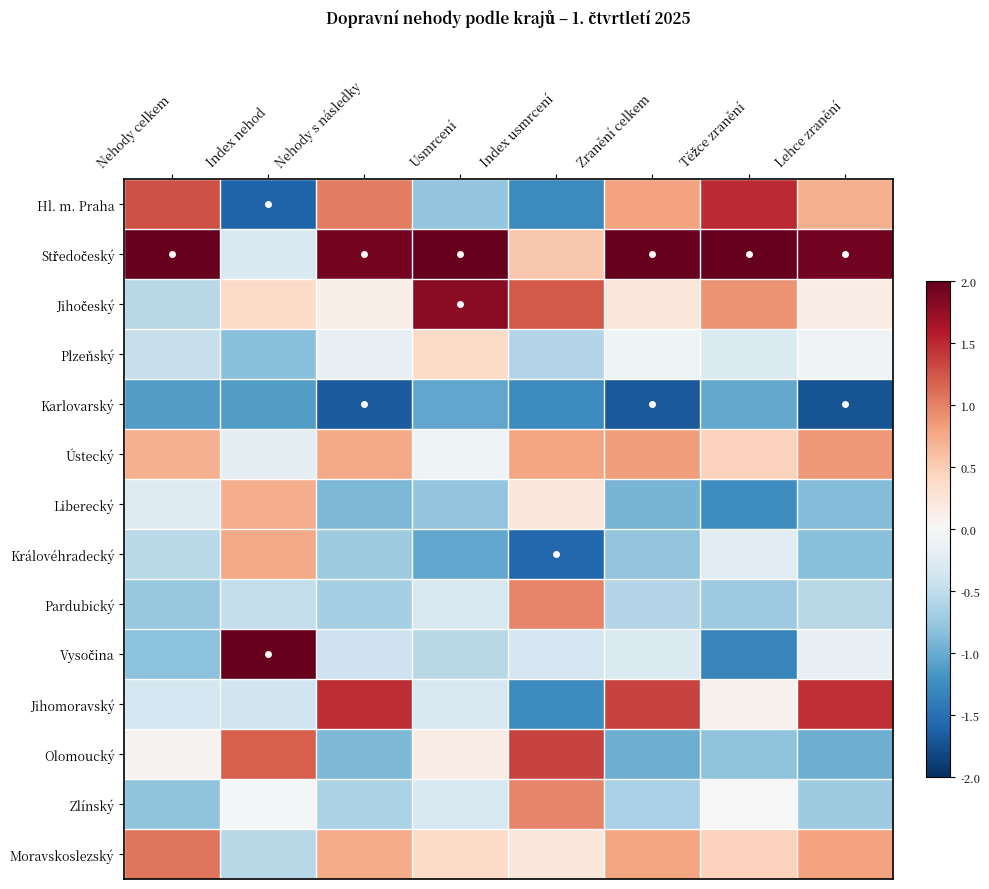

How many categories are shown in the chart?

8